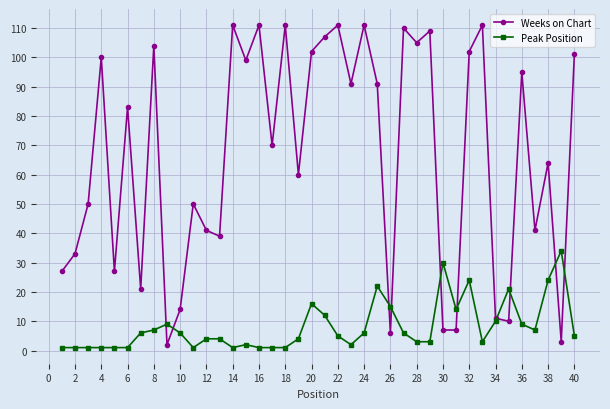

List the series in order of their overall mean, highest first.

Weeks on Chart, Peak Position